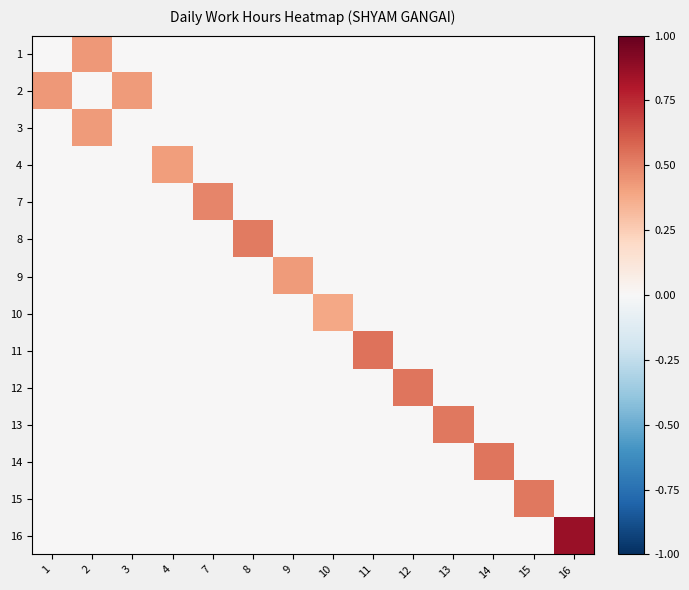

What is the total value across all series at 13?

0.5